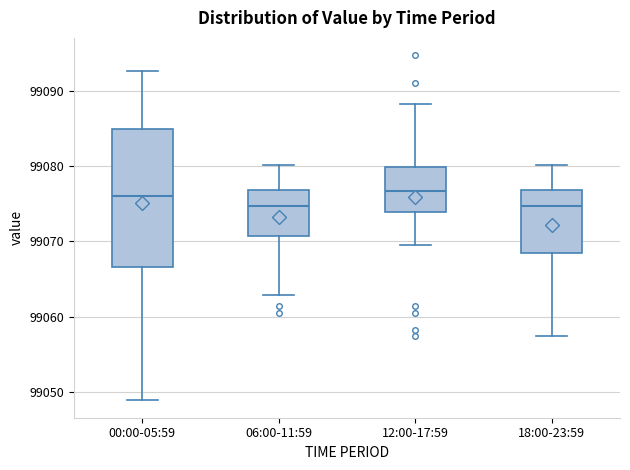

Comparing the boxes themselves (not the whiskers), which one is the tallest?

00:00-05:59